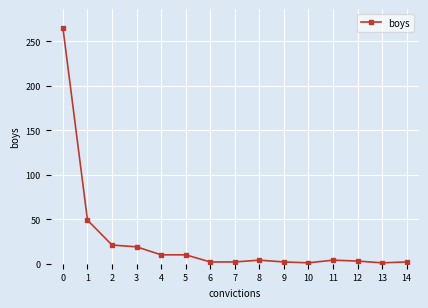

What is the sum of all values?

395